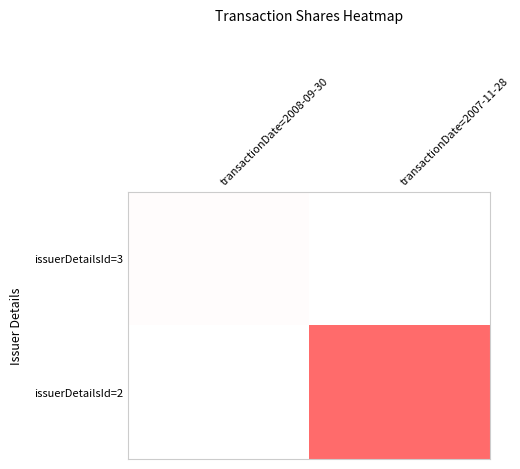

At how many categories does at least one series exceed 28898?

1